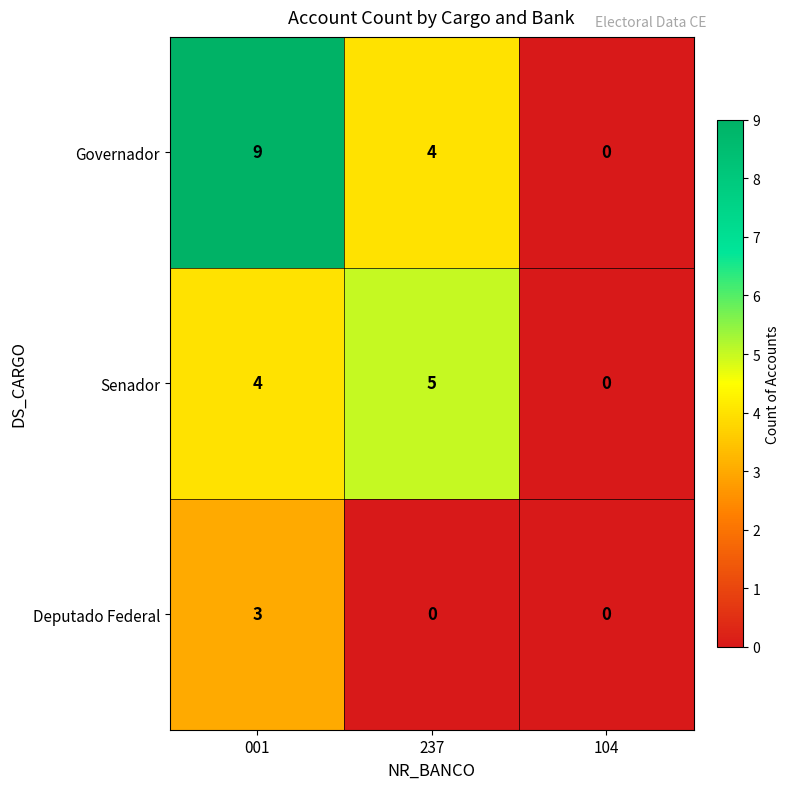

Is it true that Governador equals 2 at 237?

False